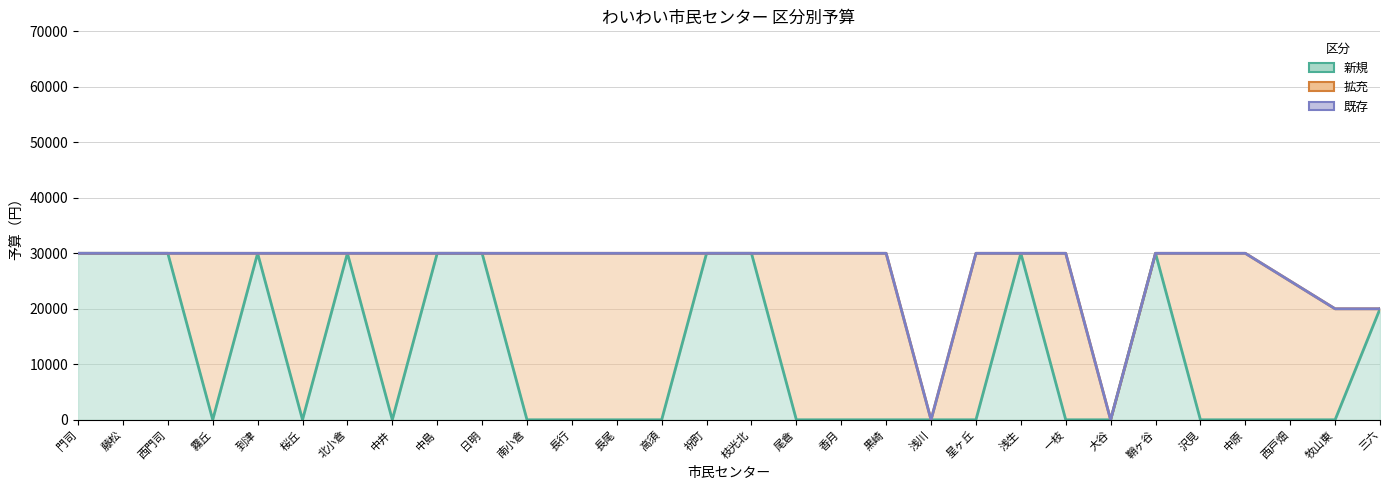

Which series has the largest range (max minus min)?

新規